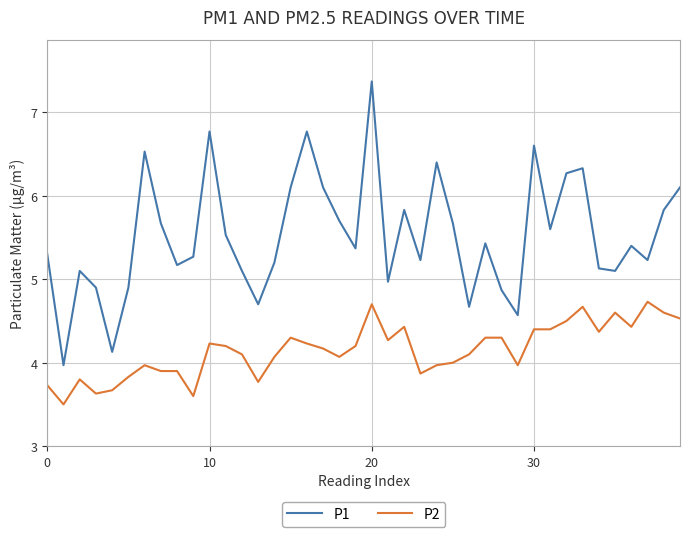

Which series has the largest range (max minus min)?

P1